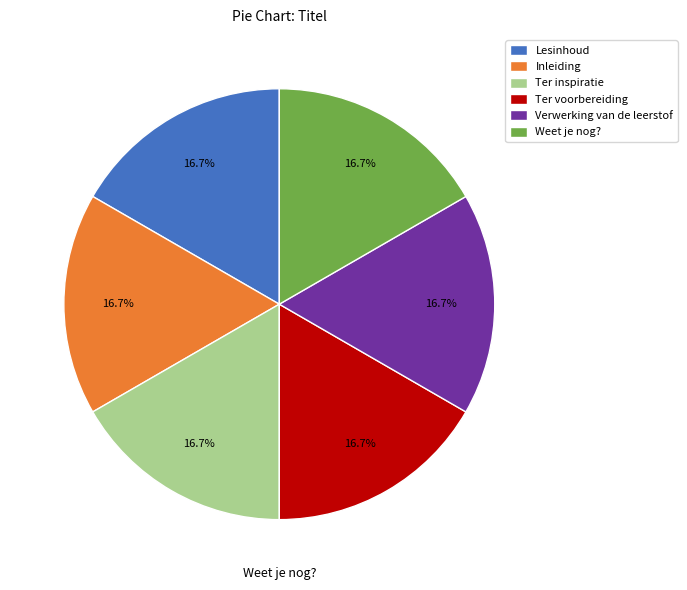

The Ter voorbereiding slice represents 8% of the pie. True or false?

False